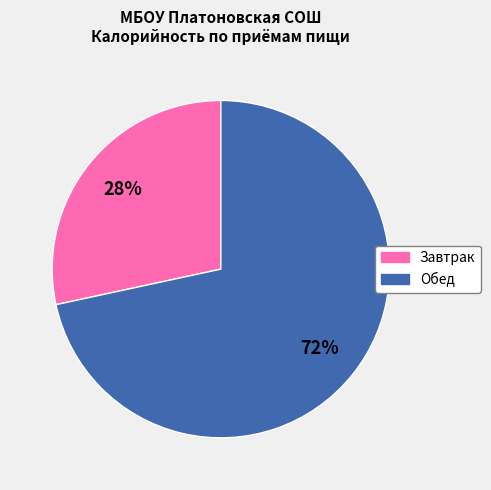

To the nearest percent, what is the combined percentage of Обед and Завтрак?

100%